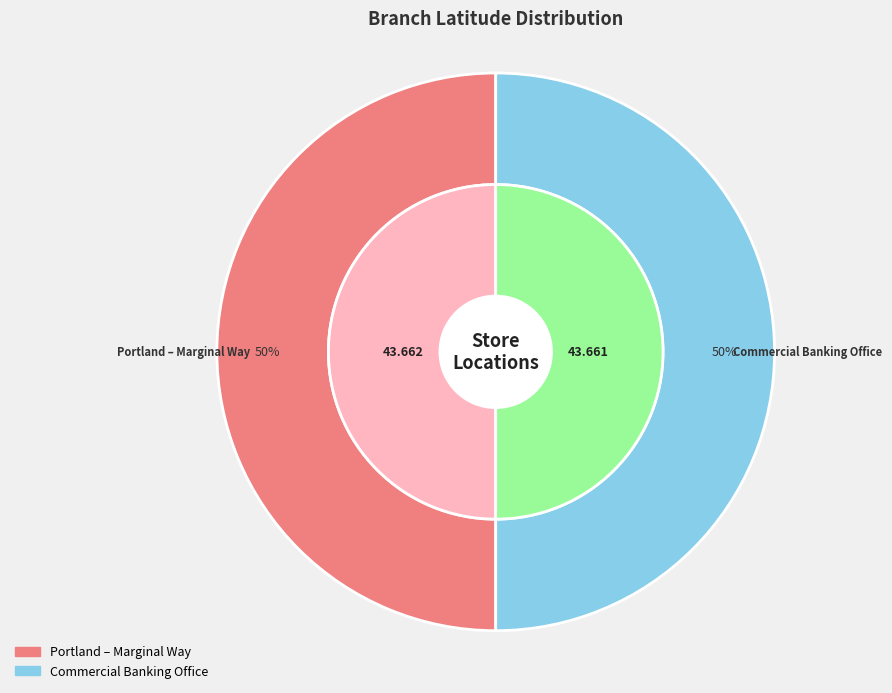

What percentage is NOT represented by Commercial Banking Office?

50.0%